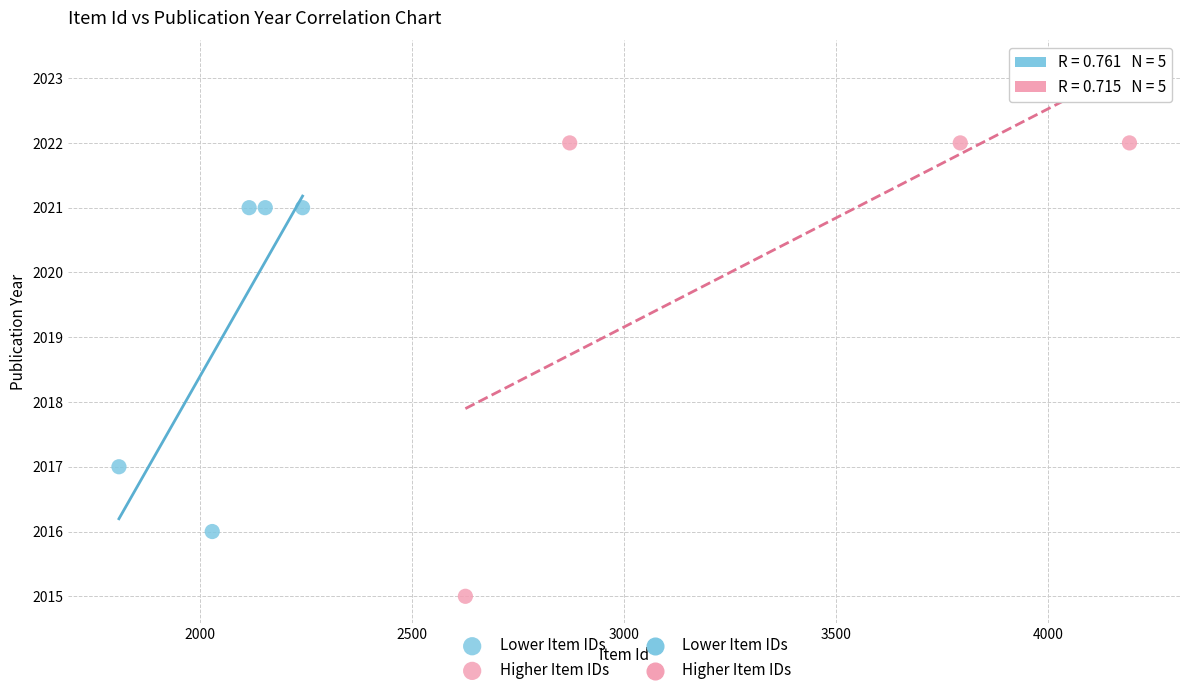

Which series reaches the minimum Y coordinate?

Higher Item IDs